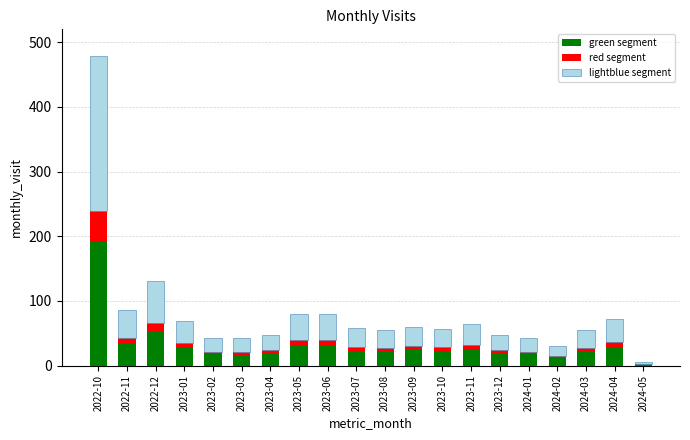

The value of green segment at 2024-03 is 22.0. True or false?

True